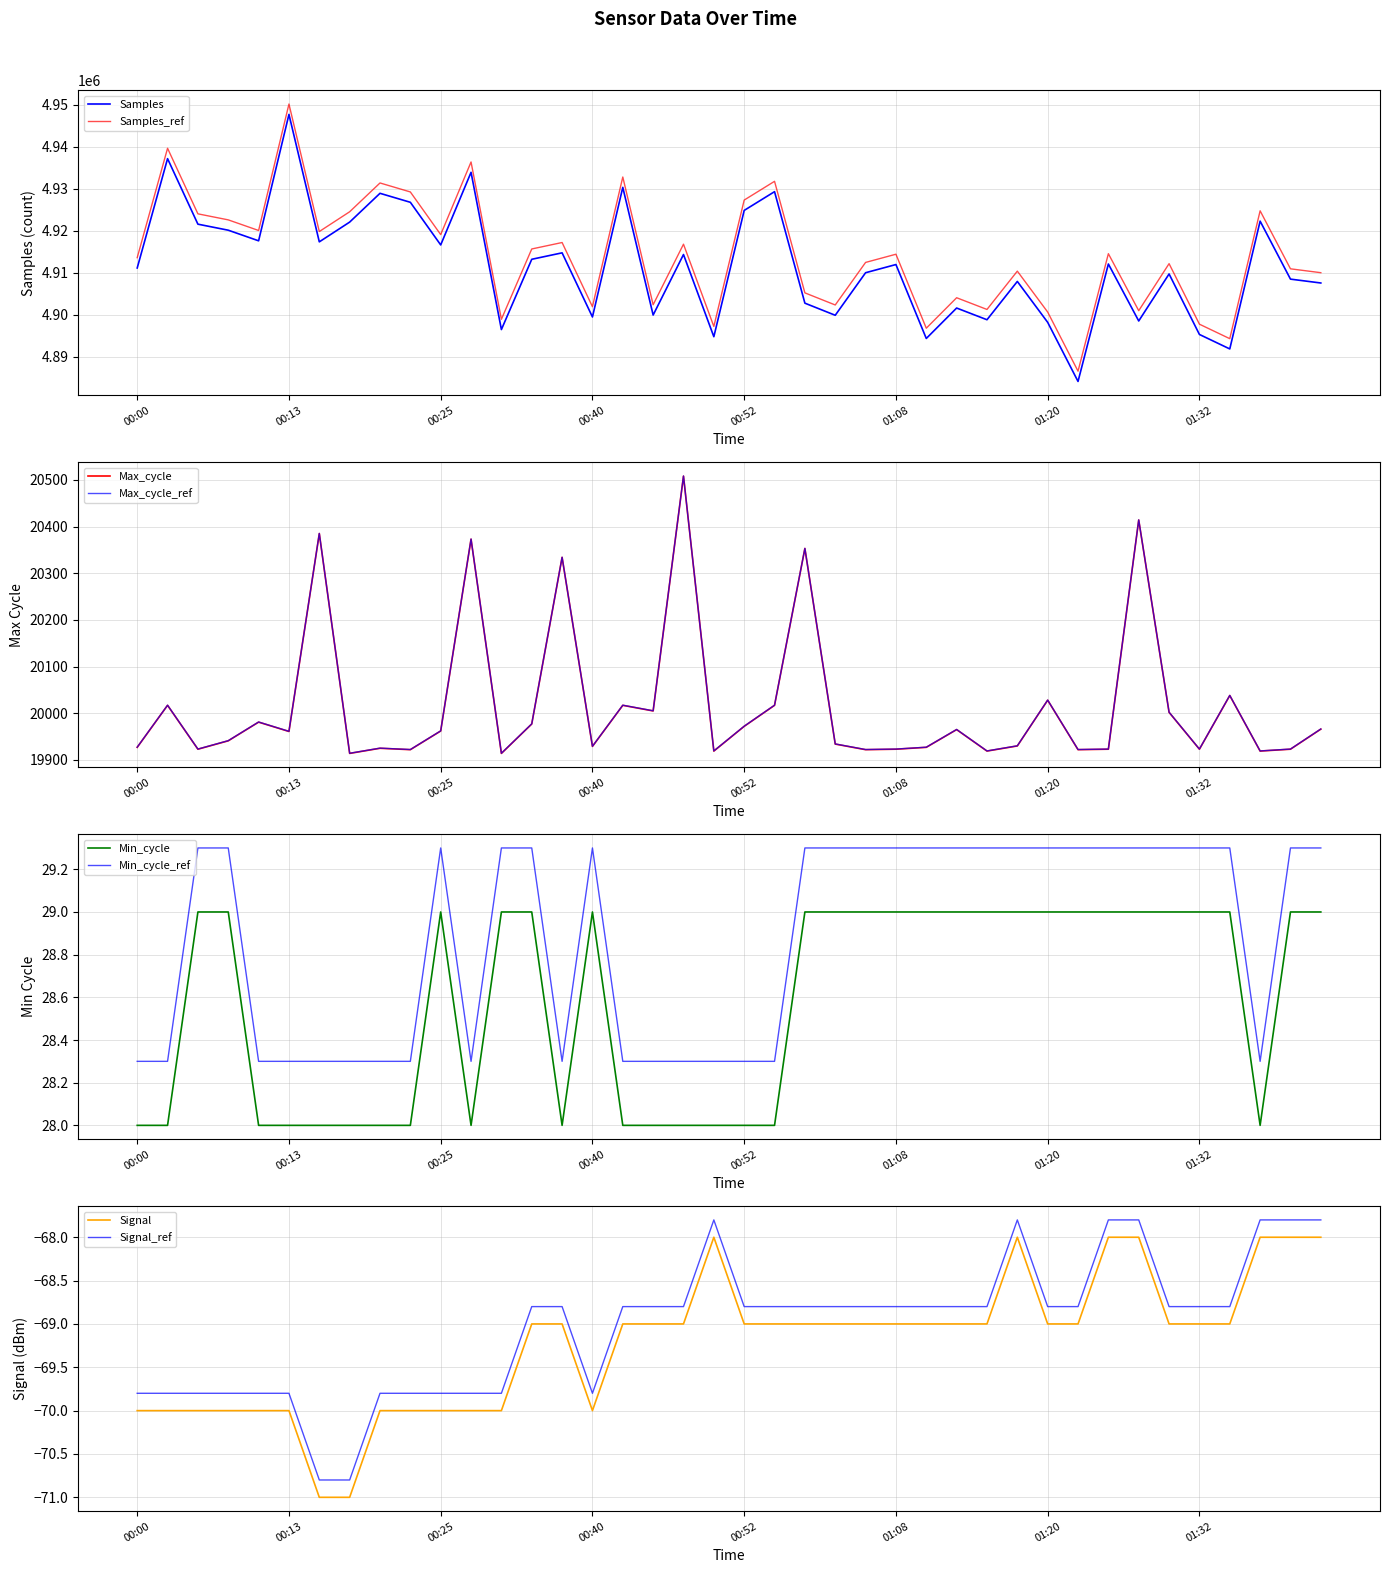

At which category is the sum across all series the highest?

00:13